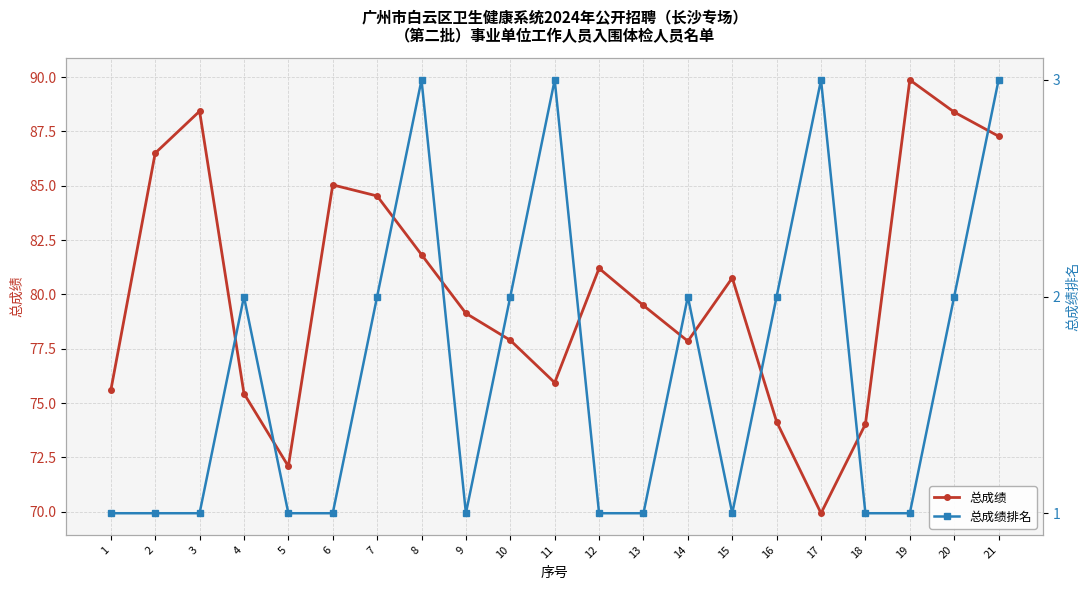

List the series in order of their peak value, highest first.

总成绩, 总成绩排名